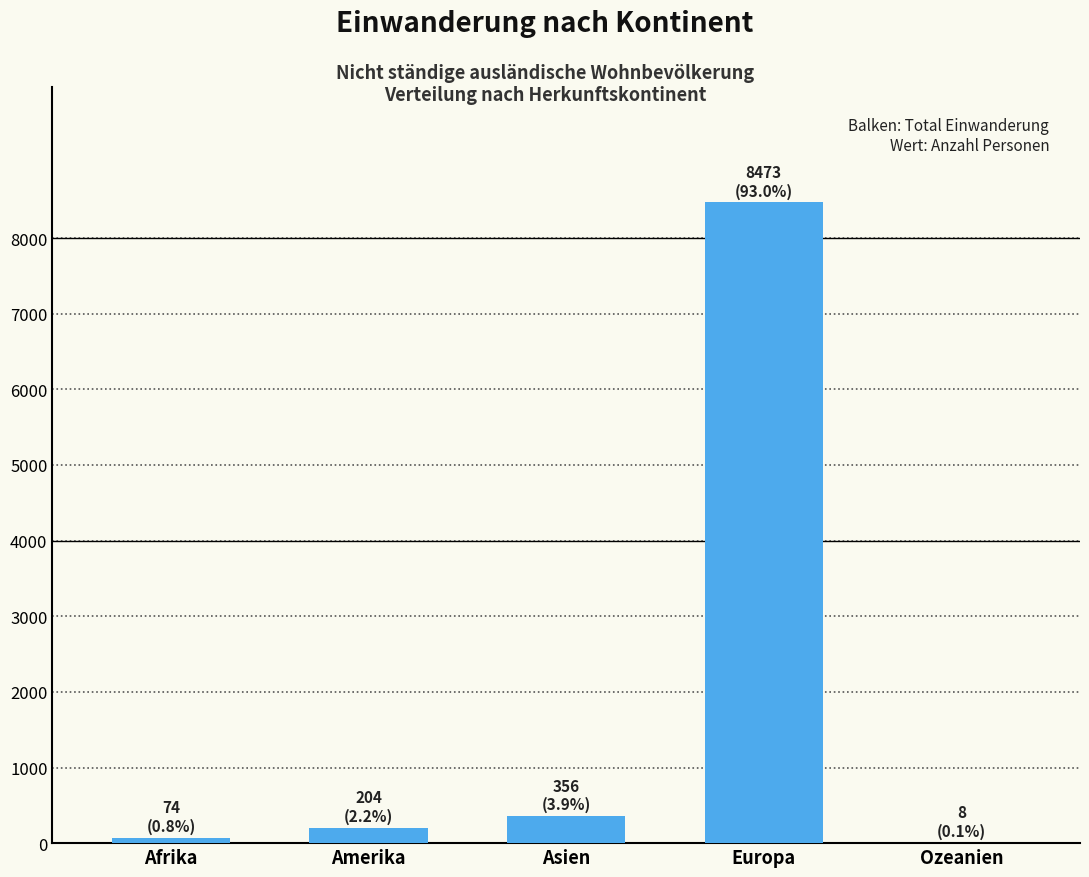

Are the bars horizontal?

No